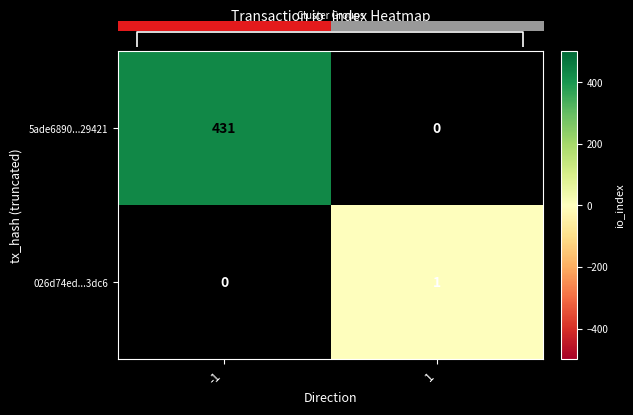

The value of 026d74ed...3dc6 at 1 is 0. True or false?

False